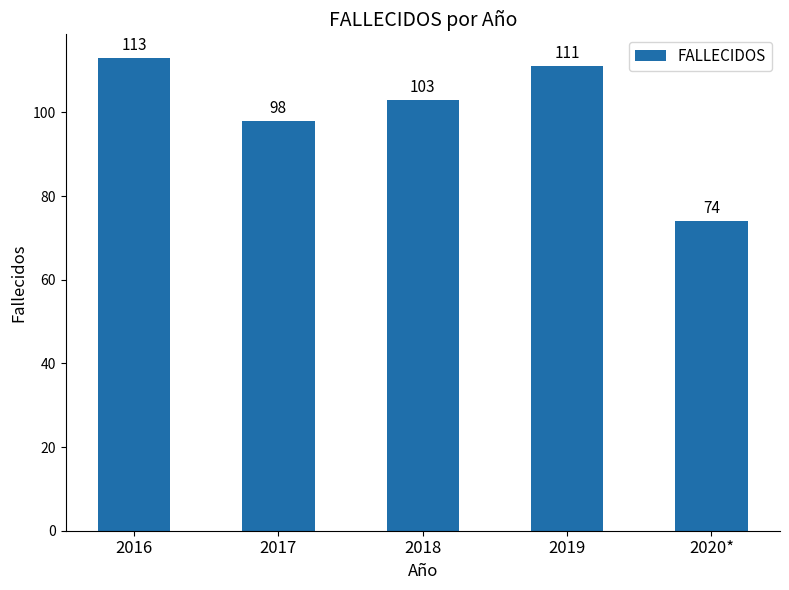

Reading left to right, transcribe all the data shown in this chart.

113	98	103	111	74